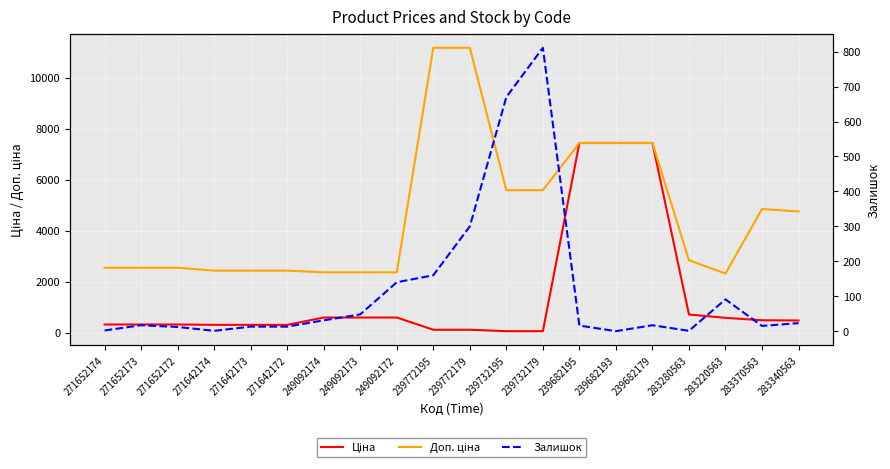

List the series in order of their peak value, lowest first.

Залишок, Ціна, Доп. ціна